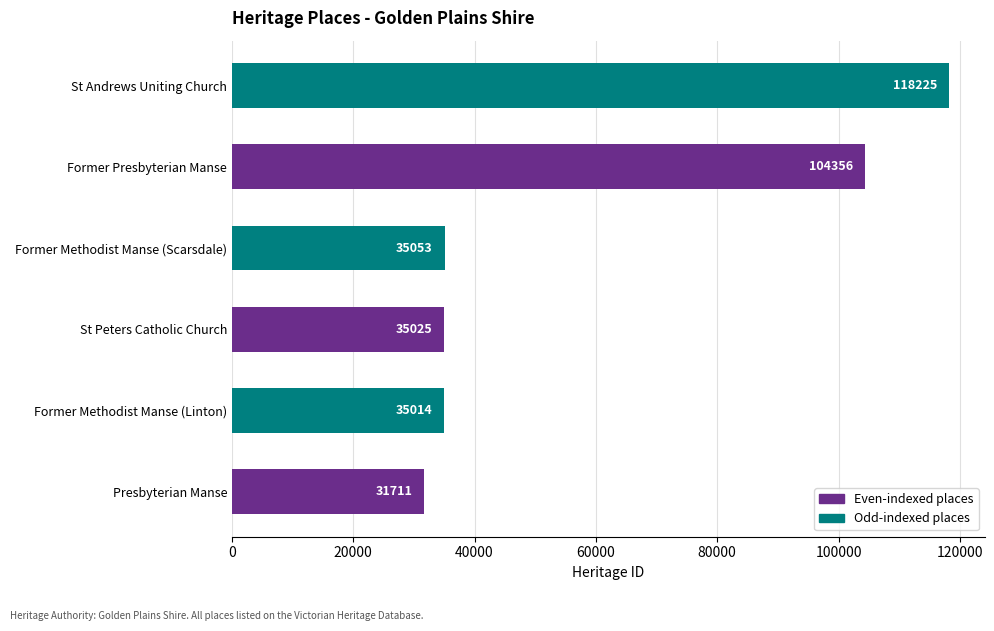

The chart shows a value of 19441 at Former Methodist Manse (Scarsdale). True or false?

False